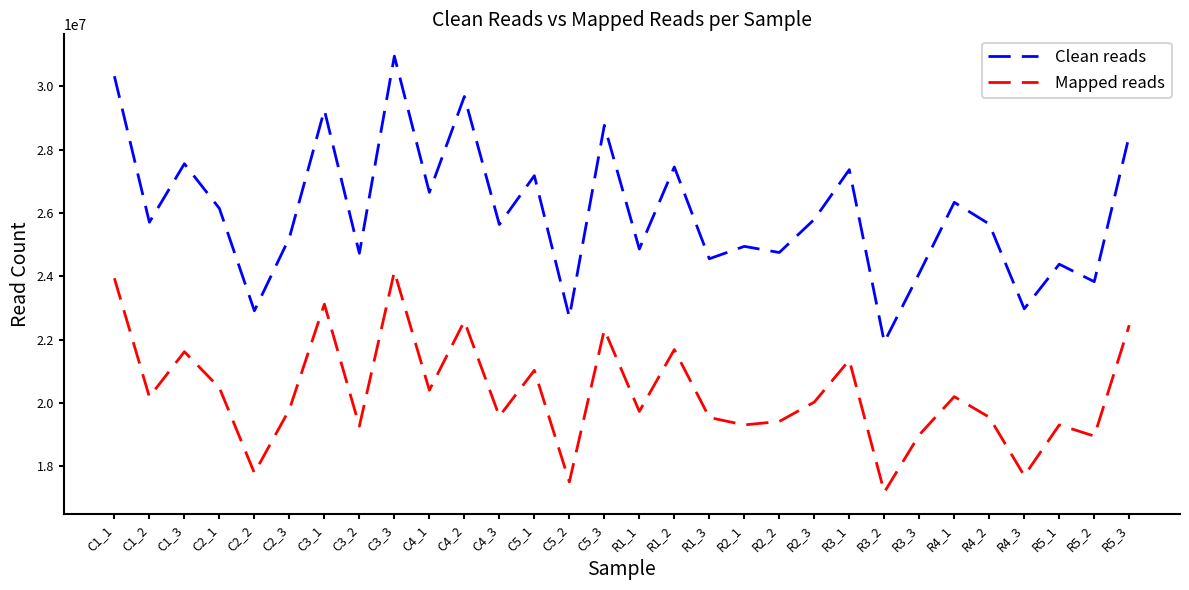

What is the sum of the Clean reads values at C3_2 and C1_1?

55053426